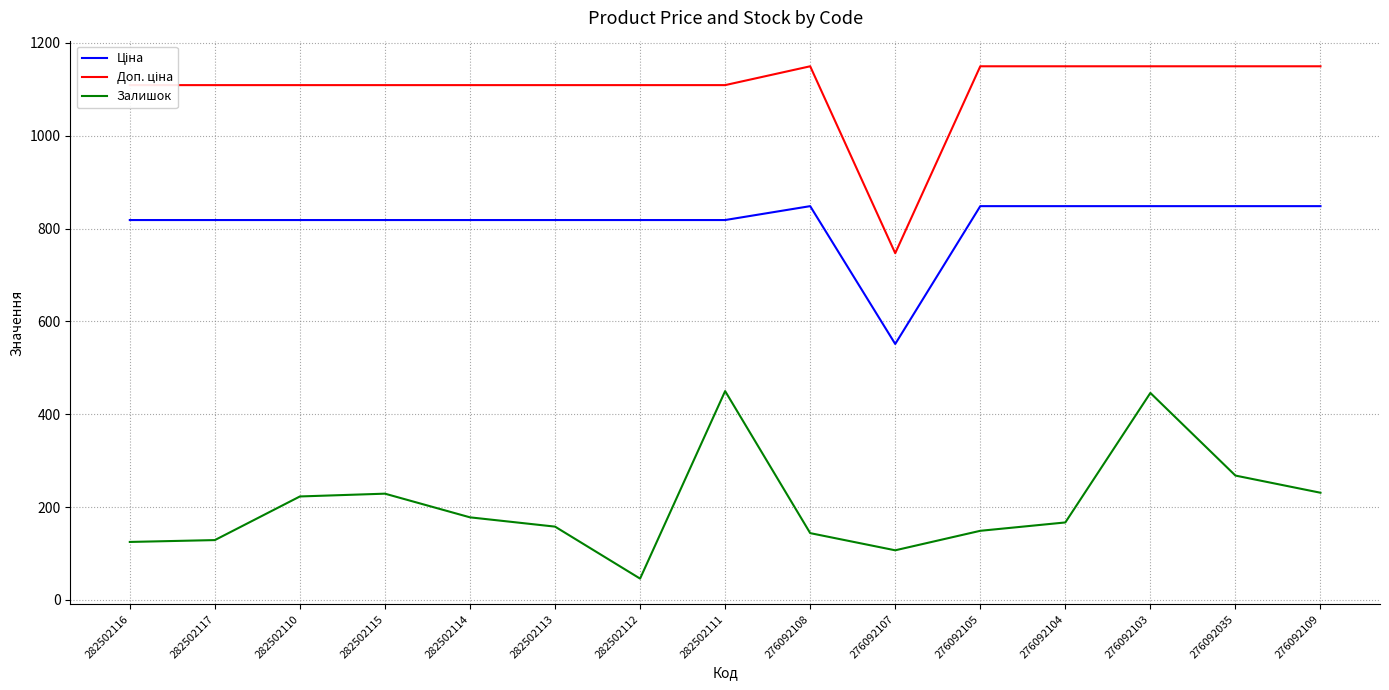

What is the total value across all series at 276092104?

2165.2